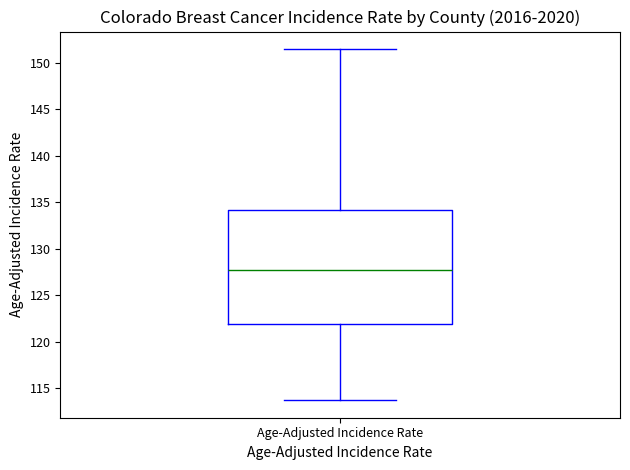

Where is the lower edge of the box for Age-Adjusted Incidence Rate on the y-axis? The values are not printed on the chart, so give them approximately, as read against the axis.

122.0